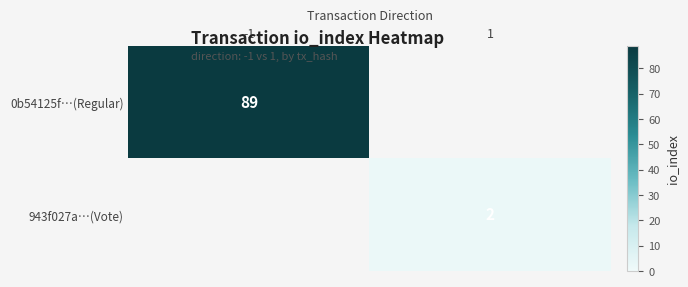

The 943f027a…(Vote) series shows 3 at 1. True or false?

False